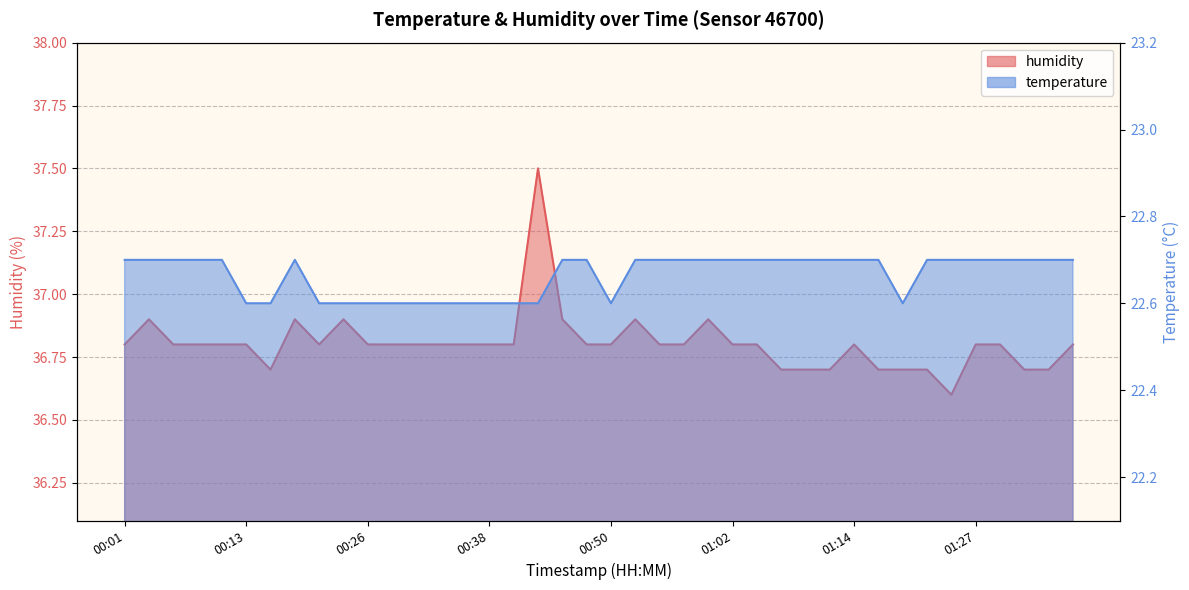

Which series has the largest total across all categories?

humidity